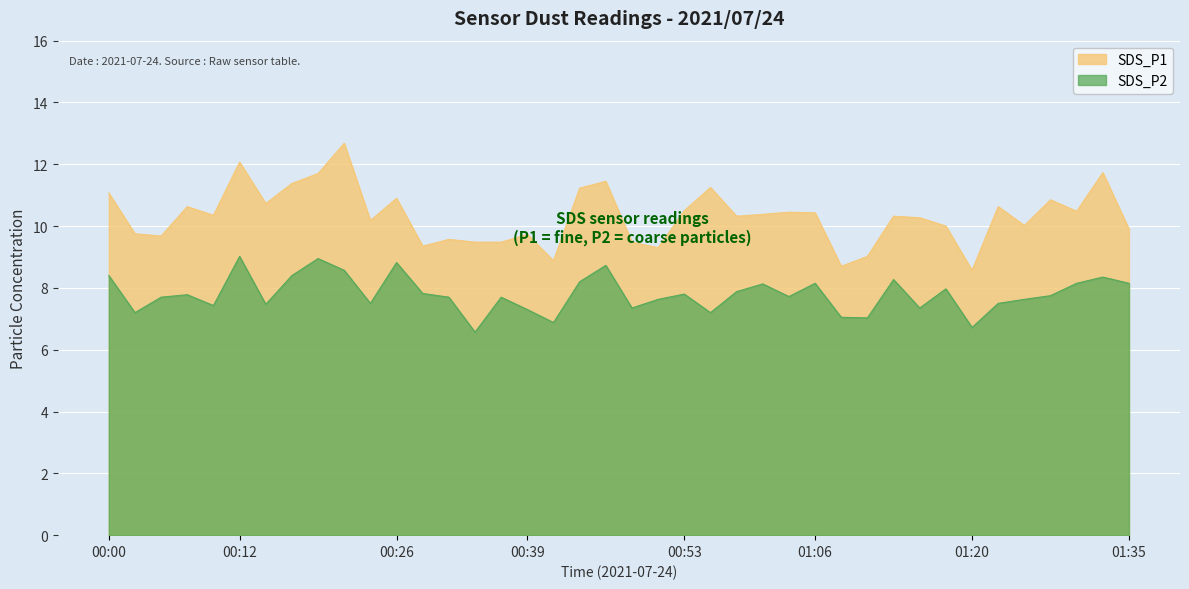

Reading left to right, extract all data points from this chart.

SDS_P1: 11.1	9.8	9.7	10.6	10.3	12.1	10.7	11.4	11.7	12.7	10.2	10.9	9.3	9.6	9.5	9.5	9.7	8.9	11.2	11.4	9.5	9.3	10.5	11.2	10.3	10.4	10.4	10.4	8.7	9.0	10.3	10.3	10.0	8.6	10.6	10.0	10.8	10.5	11.7	9.9
SDS_P2: 8.4	7.2	7.7	7.8	7.4	9.0	7.5	8.4	8.9	8.6	7.5	8.8	7.8	7.7	6.6	7.7	7.3	6.9	8.2	8.7	7.3	7.6	7.8	7.2	7.9	8.1	7.7	8.2	7.0	7.0	8.3	7.3	8.0	6.7	7.5	7.6	7.8	8.2	8.3	8.2